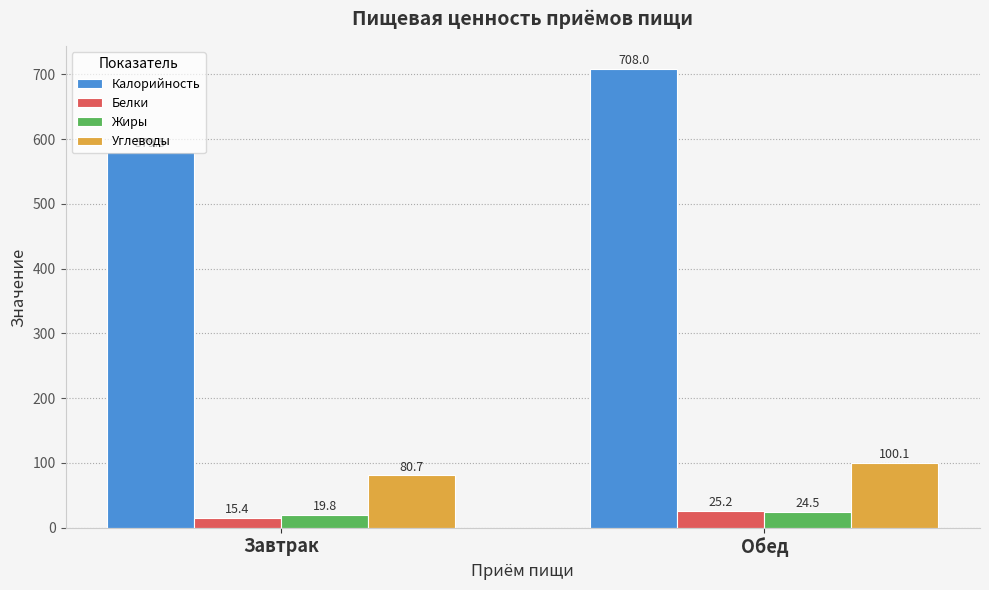

How many groups of bars are there?

2